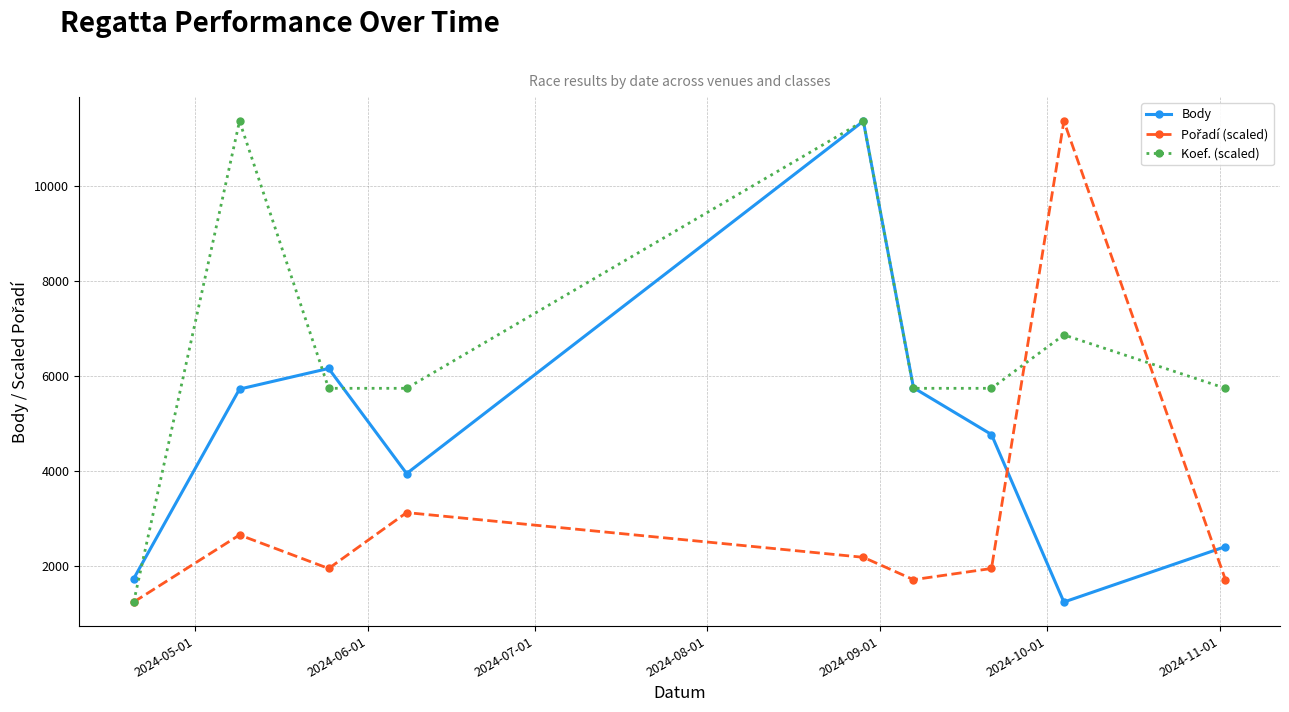

What is the highest value of the Body series?

11353.0